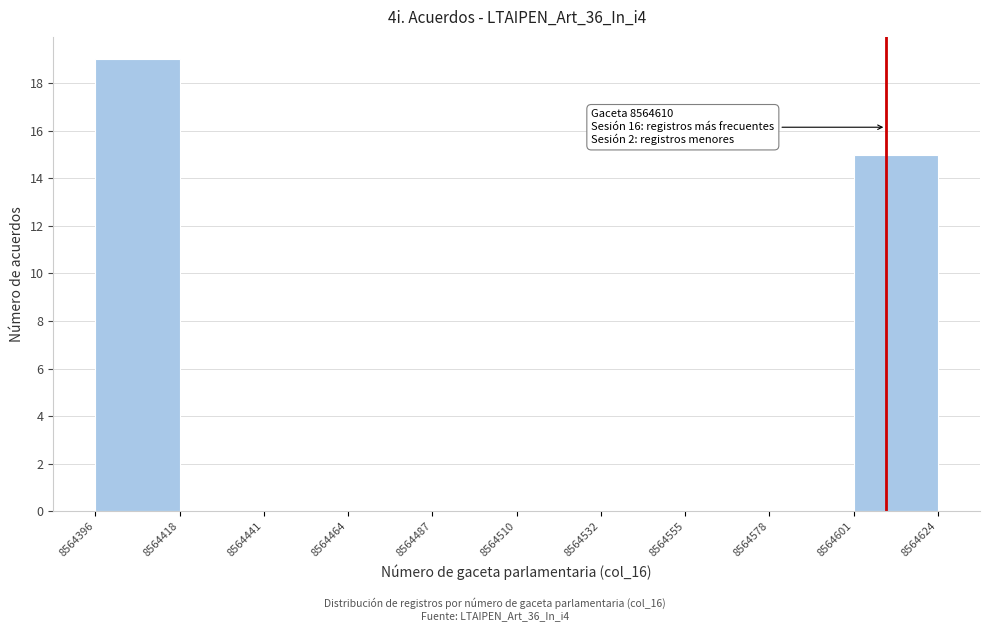

Over which range of the x-axis is the bar tallest?

8564396 to 8564418